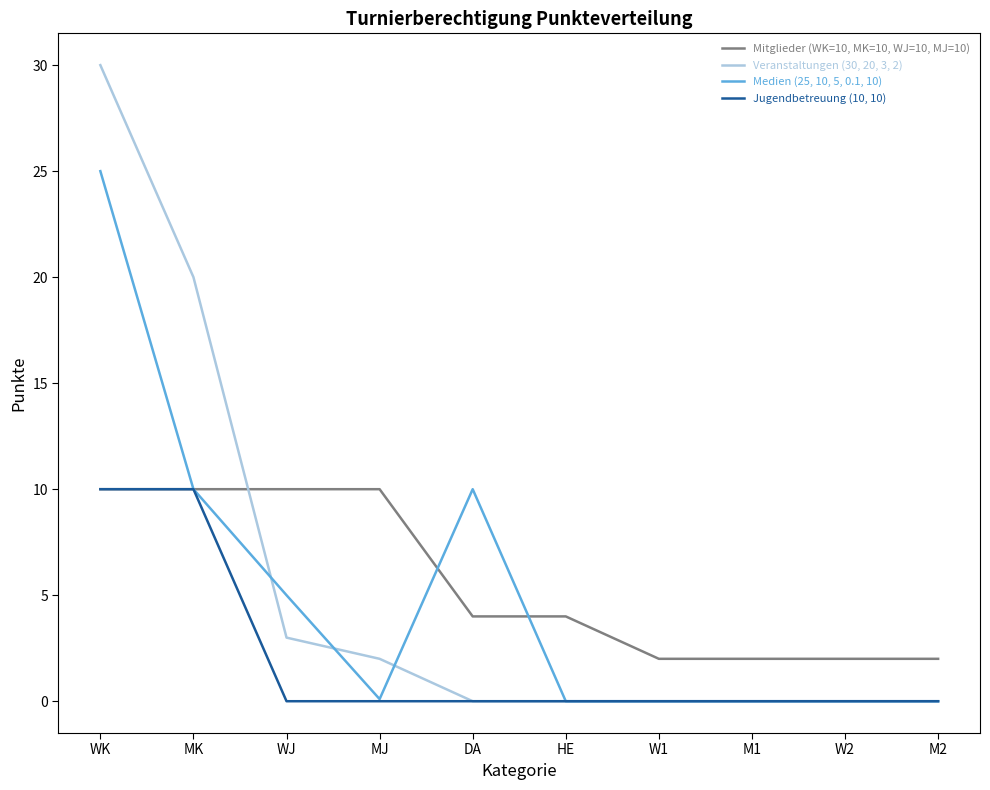

What are all the series names shown in the legend?

Mitglieder (WK=10, MK=10, WJ=10, MJ=10), Veranstaltungen (30, 20, 3, 2), Medien (25, 10, 5, 0.1, 10), Jugendbetreuung (10, 10)